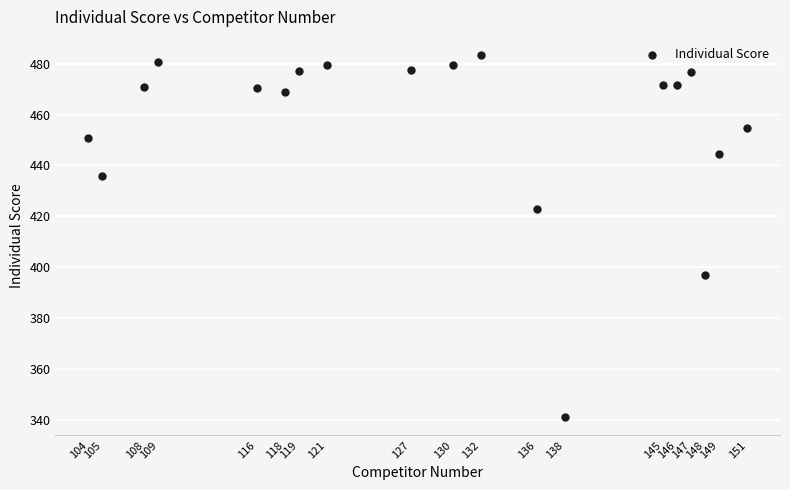

What is the range of Y values (max minus min)?

142.4